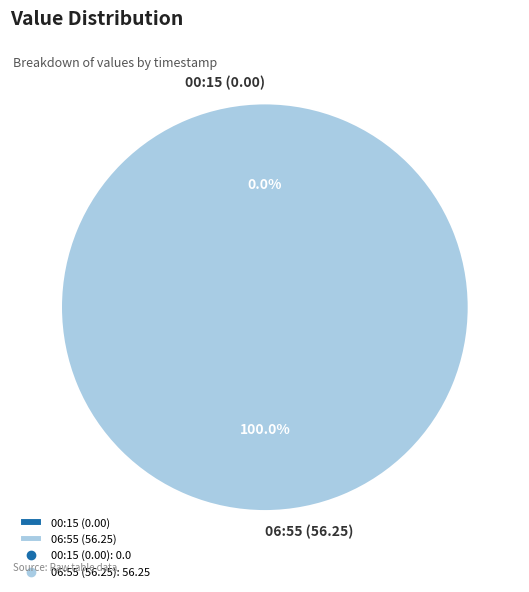

The 2022-11-05T06:55:24.927Z slice represents 100% of the pie. True or false?

True